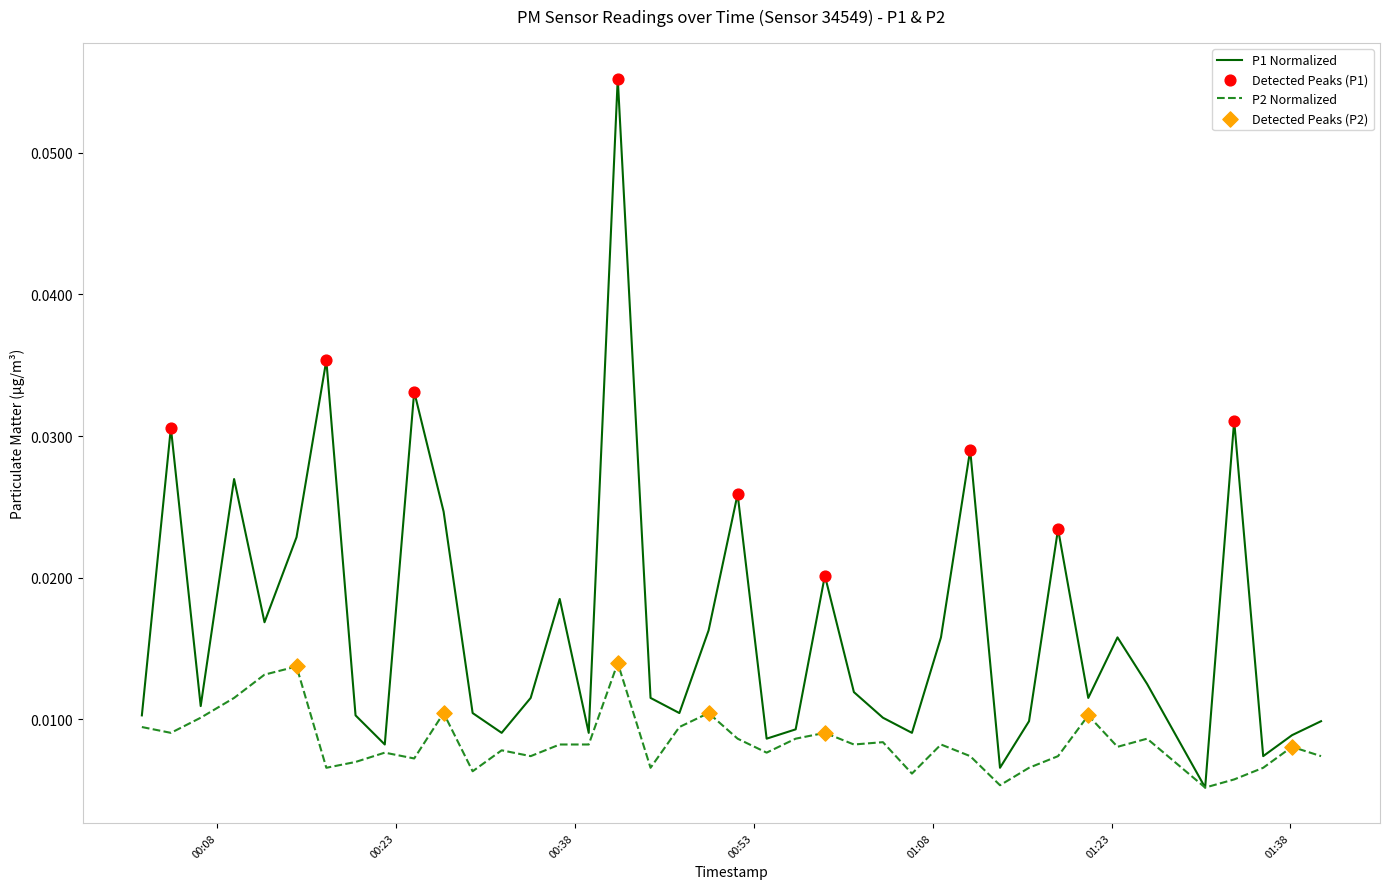

Which series has the largest range (max minus min)?

P1 Normalized